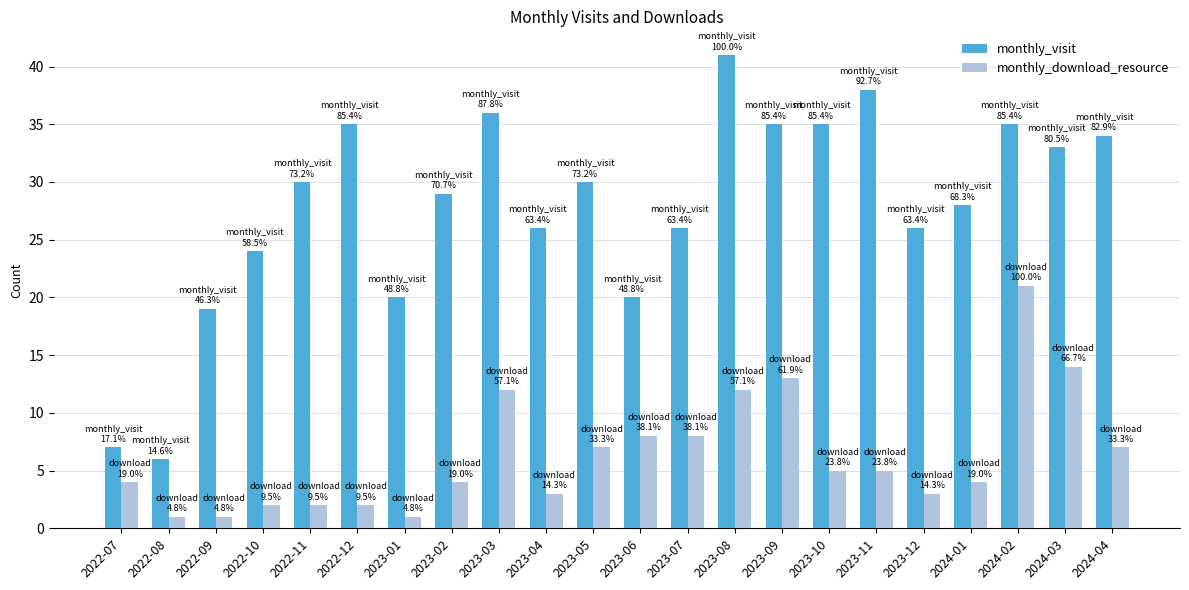

Reading left to right, extract all data points from this chart.

monthly_visit: 7	6	19	24	30	35	20	29	36	26	30	20	26	41	35	35	38	26	28	35	33	34
monthly_download_resource: 4	1	1	2	2	2	1	4	12	3	7	8	8	12	13	5	5	3	4	21	14	7